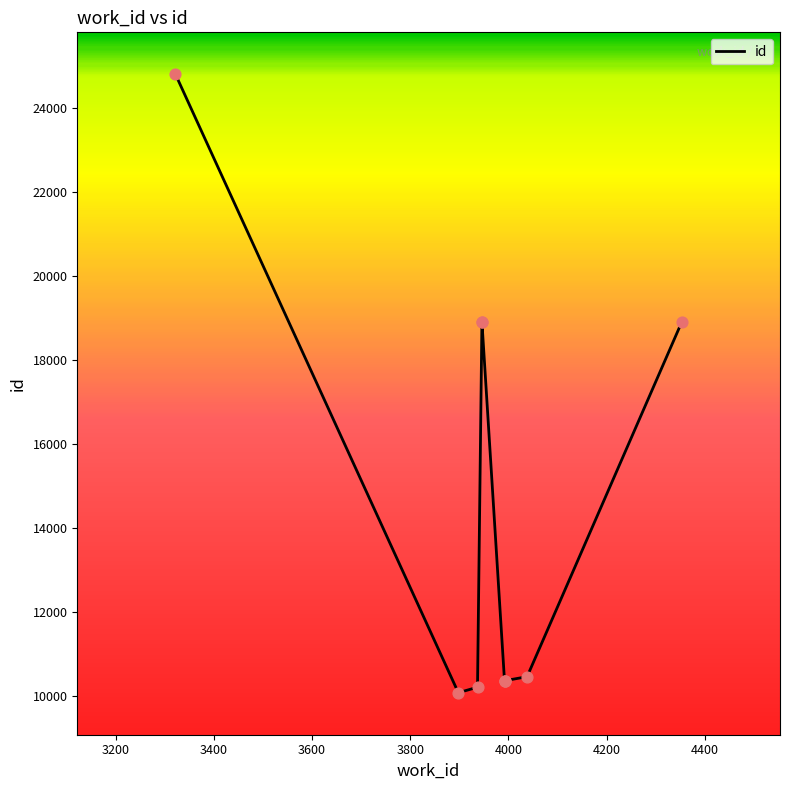

Between 4400 and 4000, which is larger?

4400